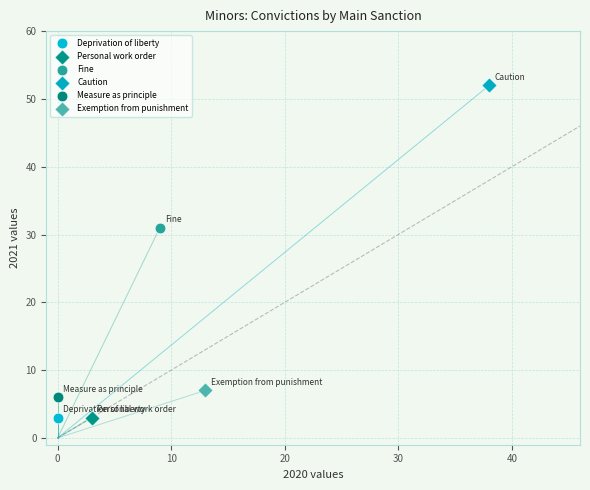

What are all the series names shown in the legend?

Deprivation of liberty, Personal work order, Fine, Caution, Measure as principle, Exemption from punishment